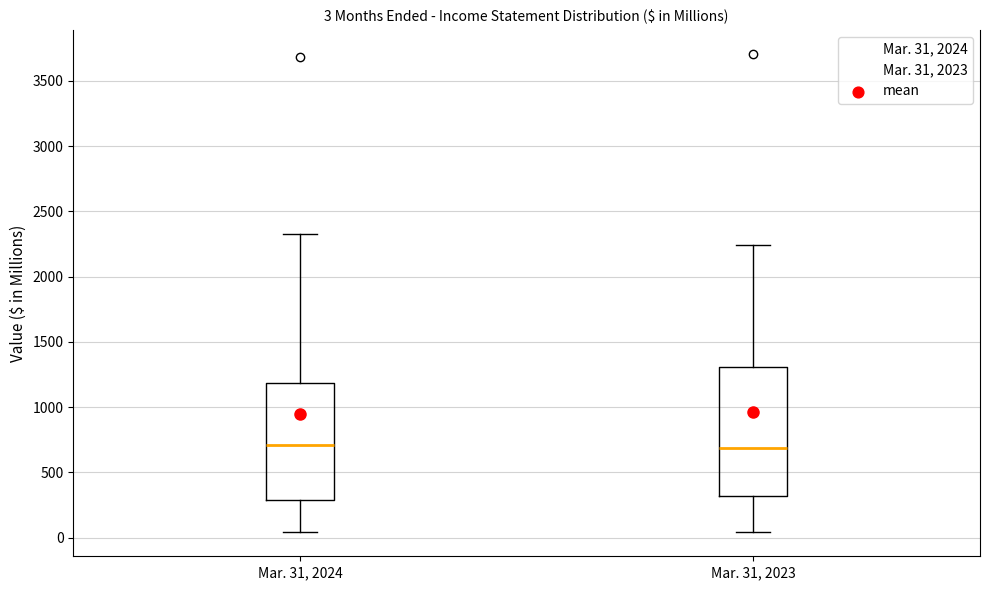

Which box is the tallest, from its lower edge to its upper edge?

Mar. 31, 2023